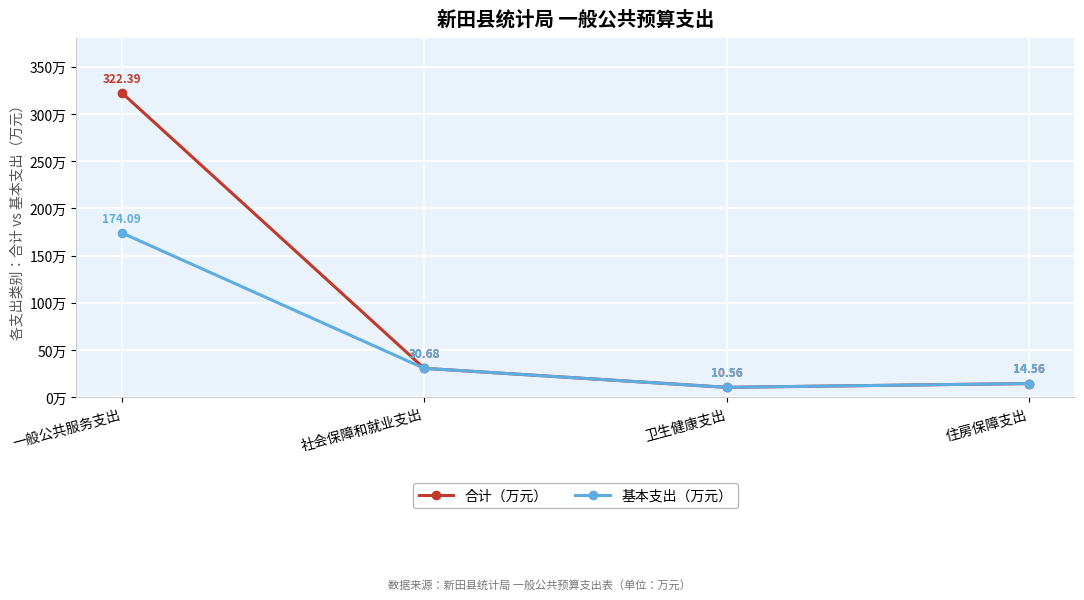

What is the value of the 基本支出（万元） point at the 1st from the left?

174.1